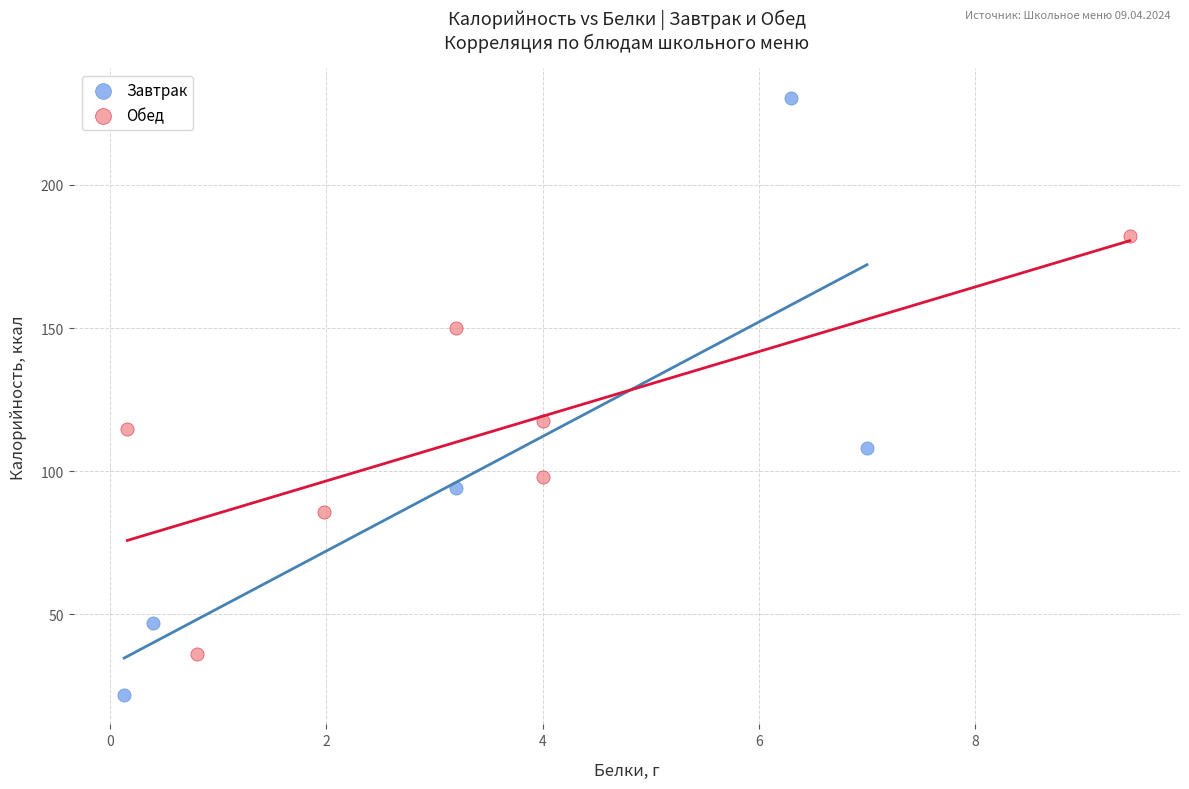

Which series has the largest Y range (max minus min)?

Завтрак